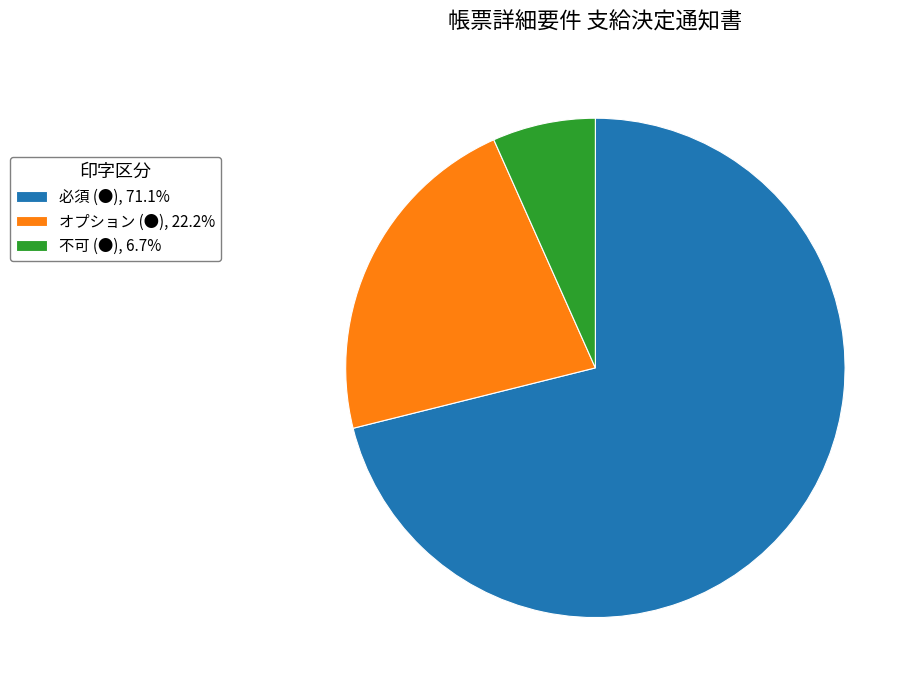

How many slices are in this pie chart?

3